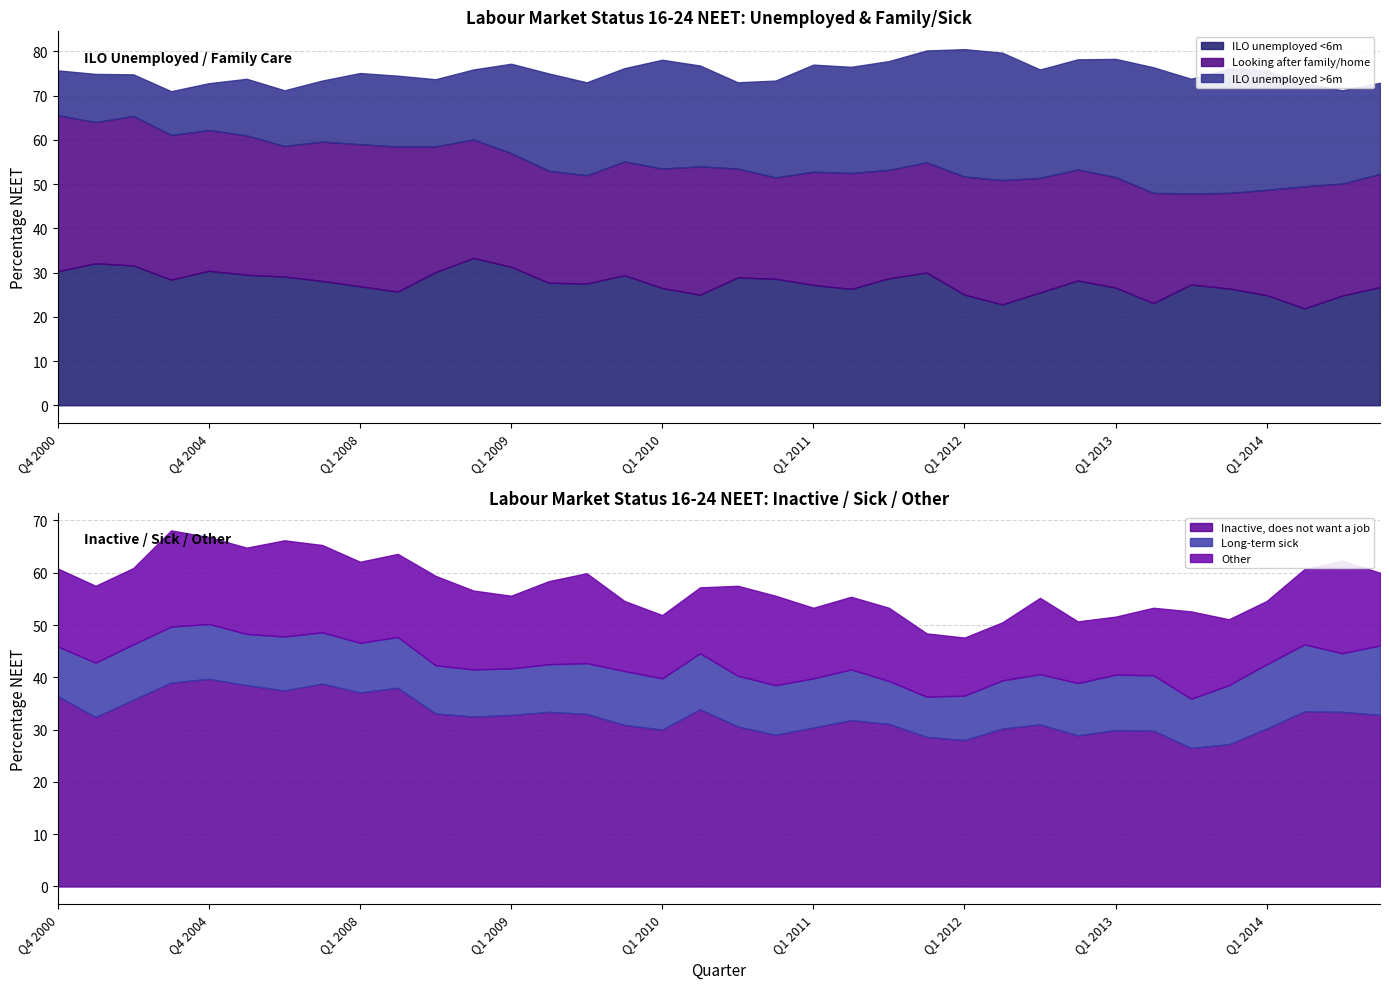

What is the total value across all series at Q1 2013?

129.9